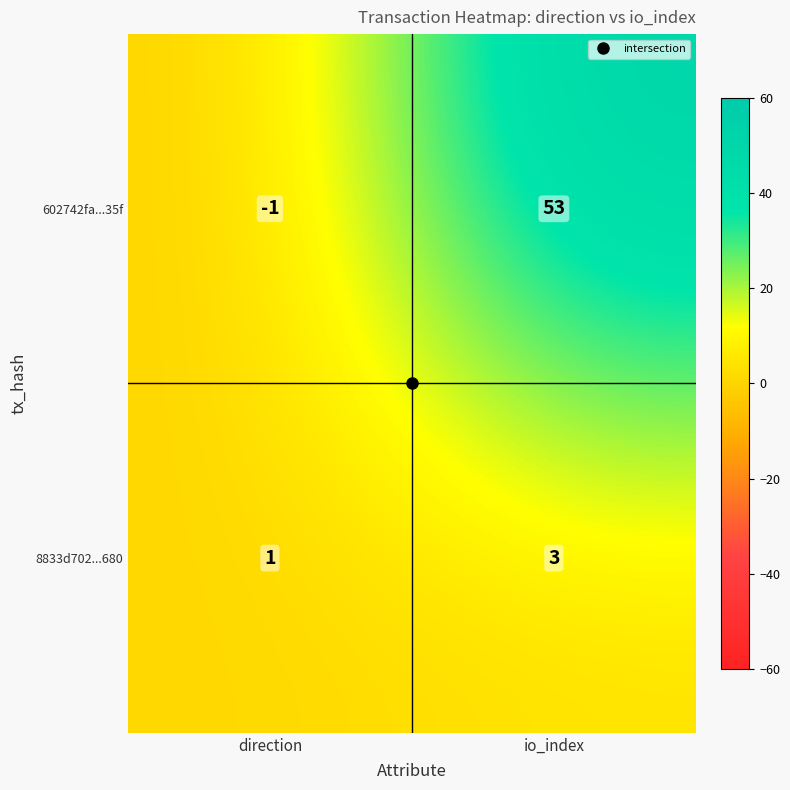

What is the maximum value shown in the chart?

53